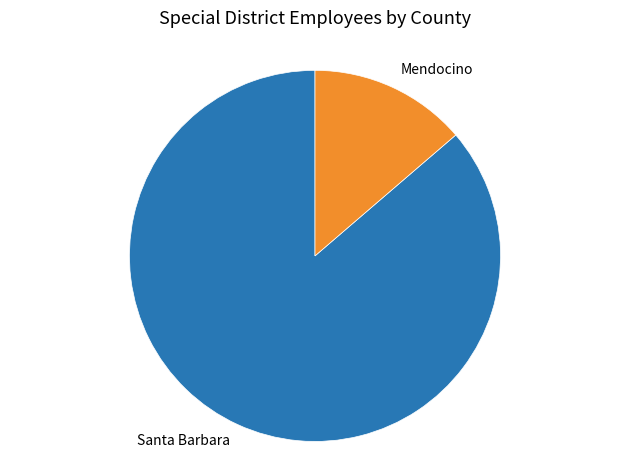

Approximately how many times larger is the value at Santa Barbara compared to Mendocino?

6.3